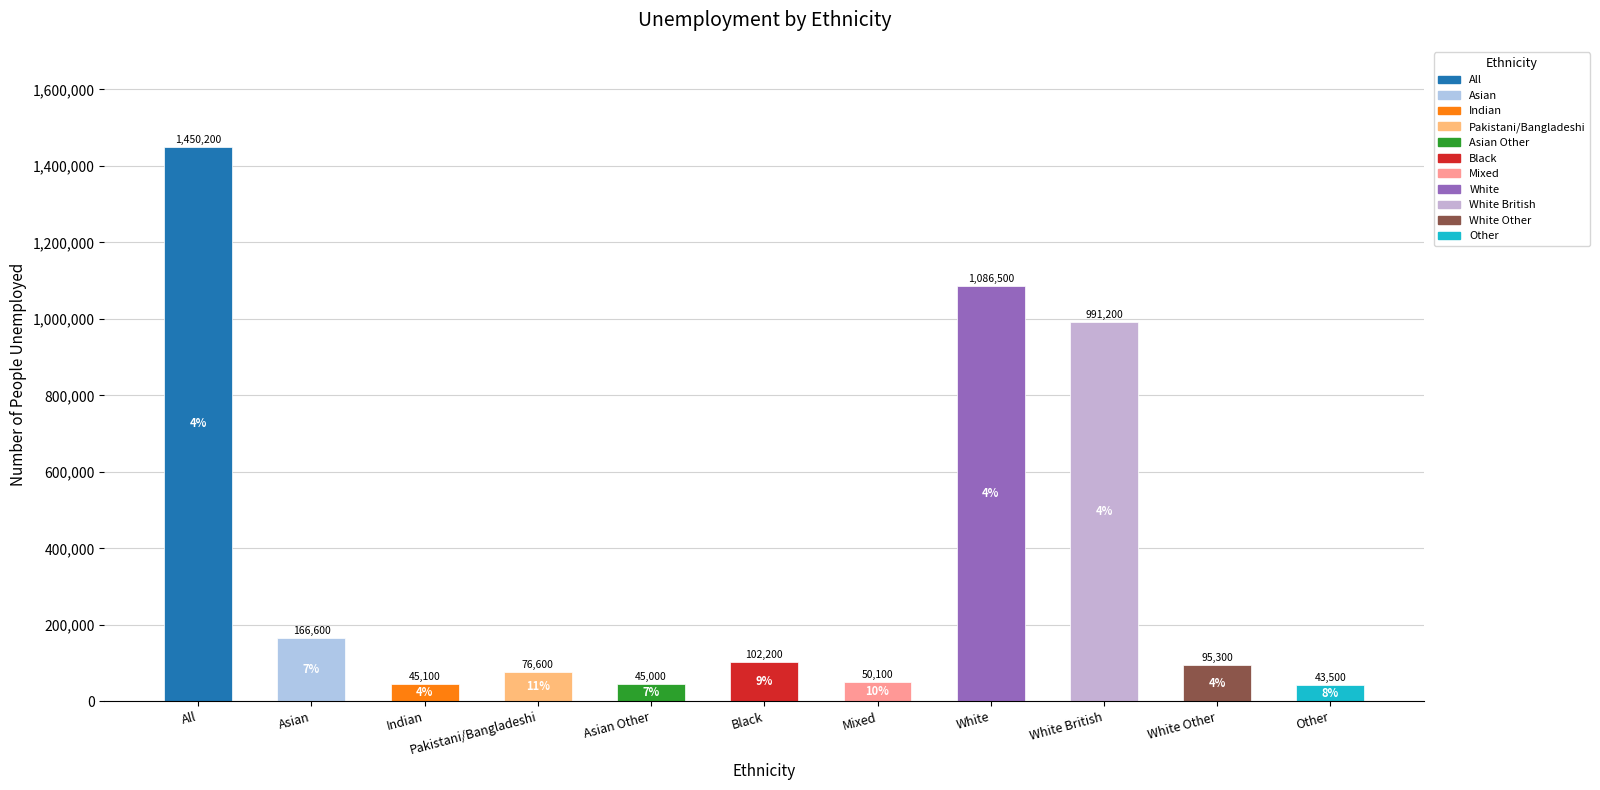

How many data points does each series have?

11